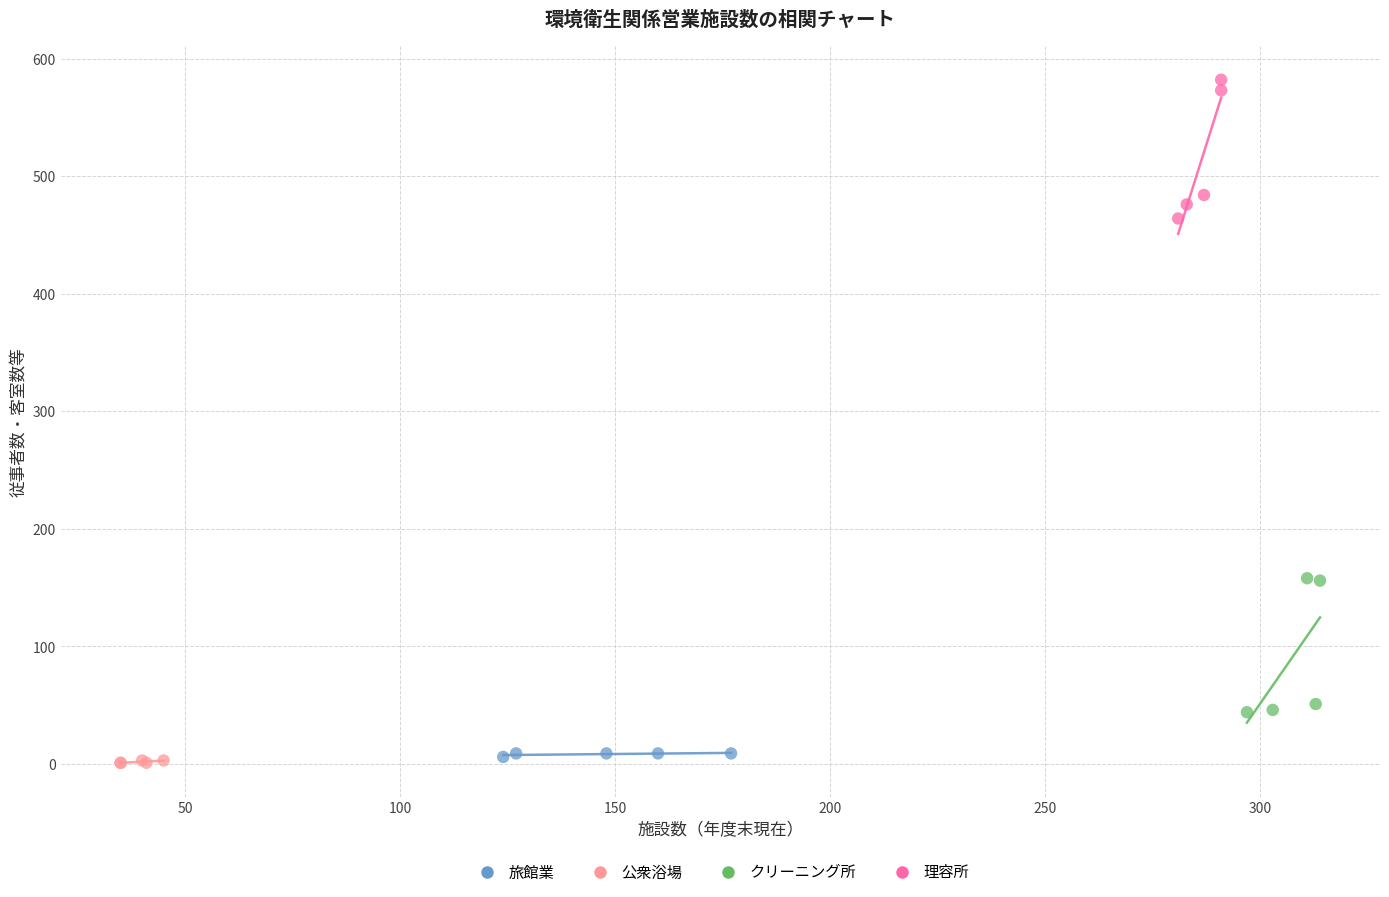

Which series contains the highest Y value?

理容所